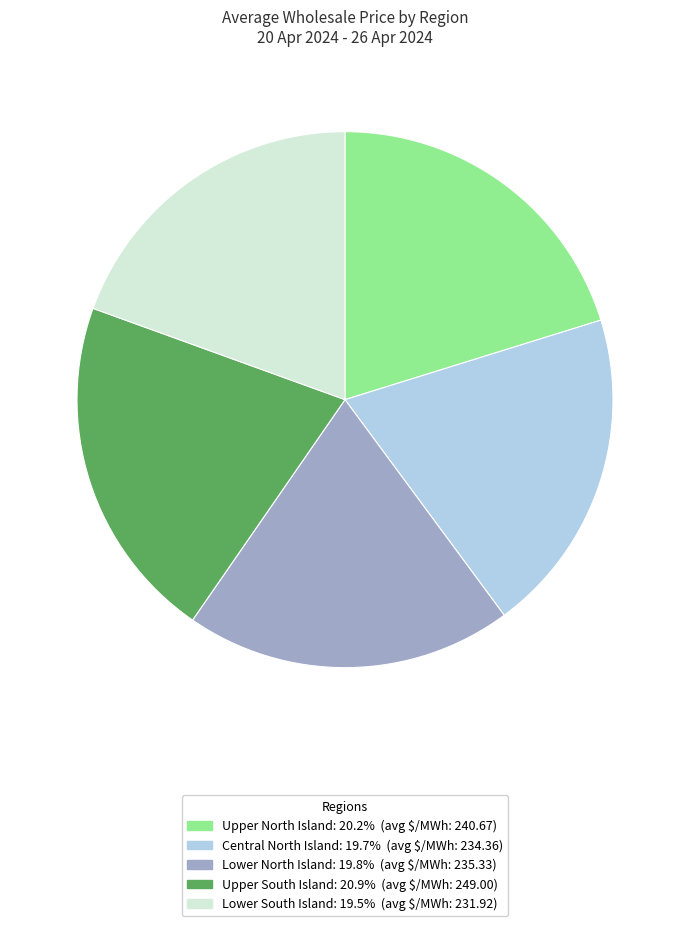

What is the ratio of the value at Lower North Island to the value at Upper North Island?

1.0